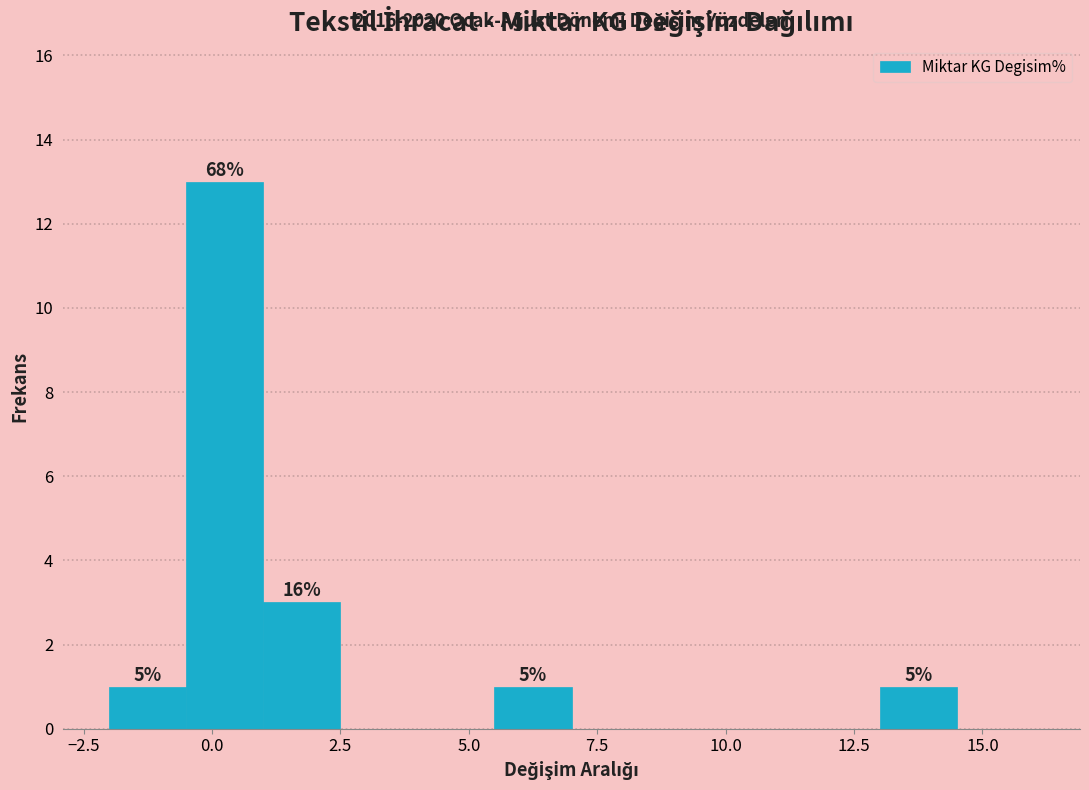

Read against the x-axis, roughly where is the centre of the tallest bar?

0.5